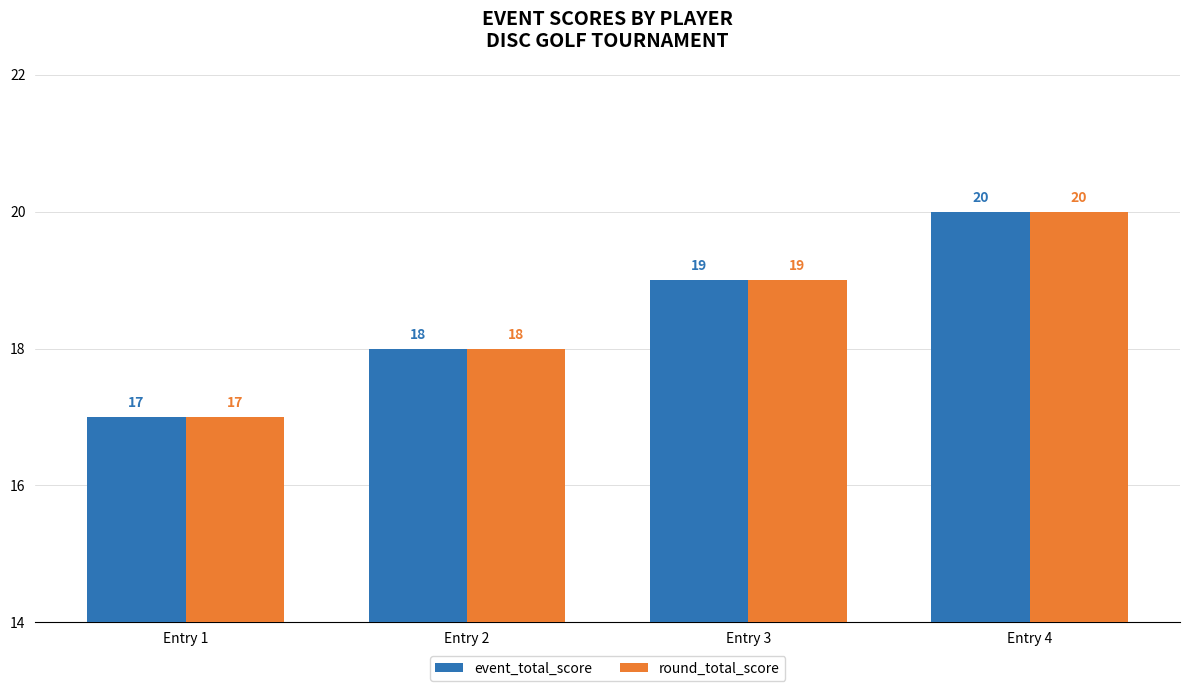

What is the difference between the event_total_score values at Entry 1 and Entry 4?

3